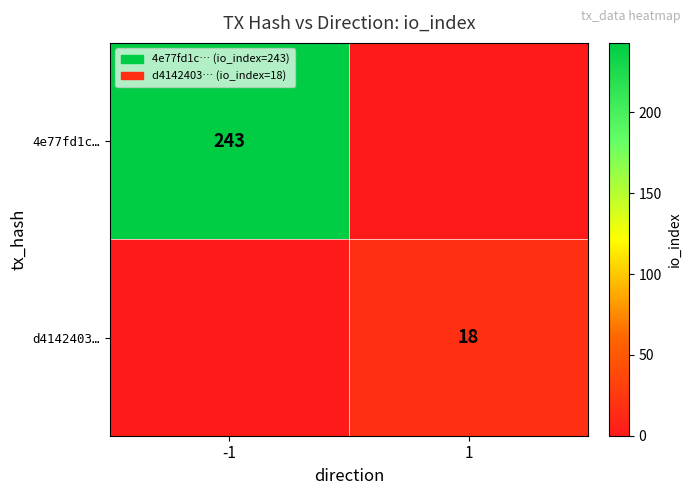

What is the total value across all series at -1?

243